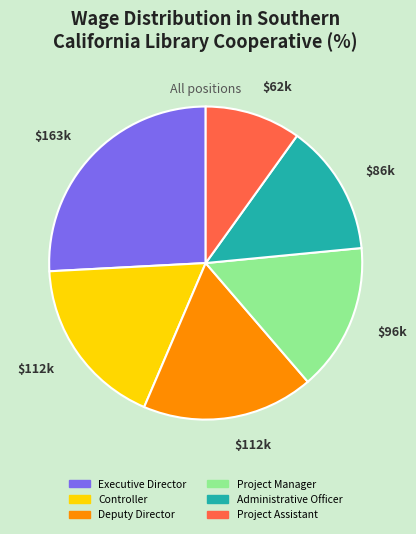

Is the sum of Project Manager and Administrative Officer greater than half?

No